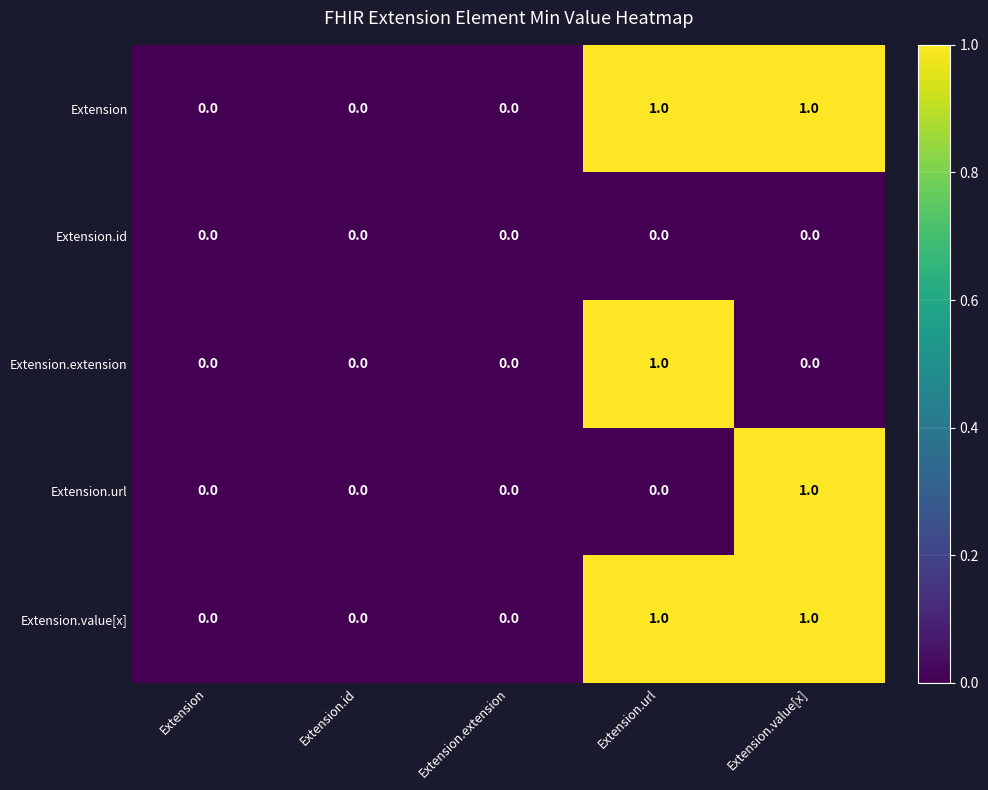

Is the value of Extension.id at Extension greater than the value of Extension.value[x] at Extension.url?

No